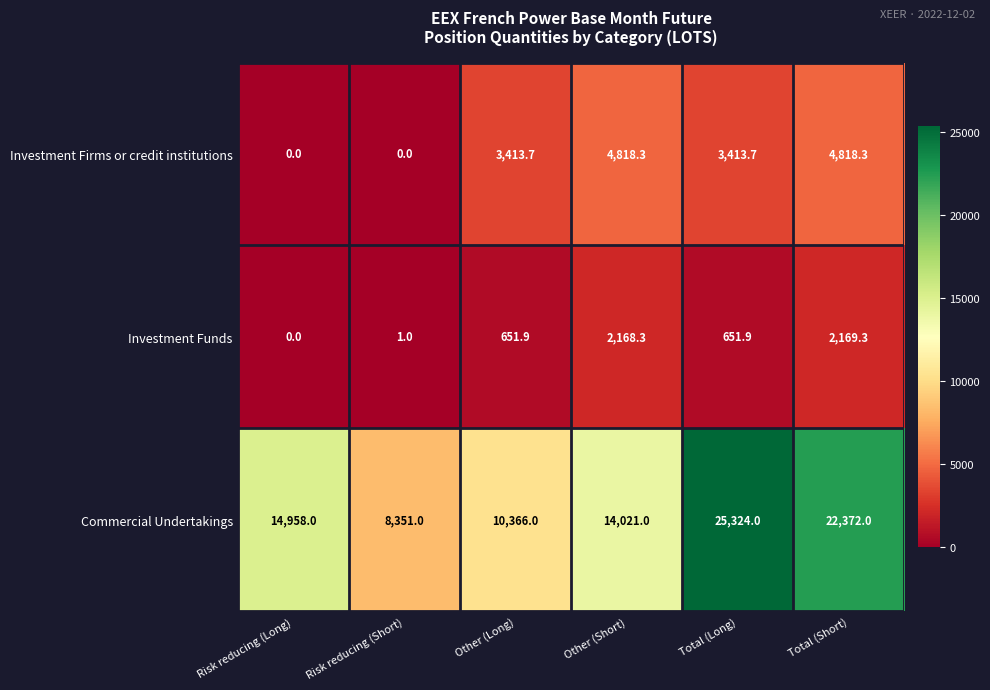

Reading left to right, extract all data points from this chart.

Investment Firms or credit institutions: 0.0	0.0	3413.7	4818.3	3413.7	4818.3
Investment Funds: 0.0	1.0	651.9	2168.3	651.9	2169.3
Commercial Undertakings: 14958.0	8351.0	10366.0	14021.0	25324.0	22372.0